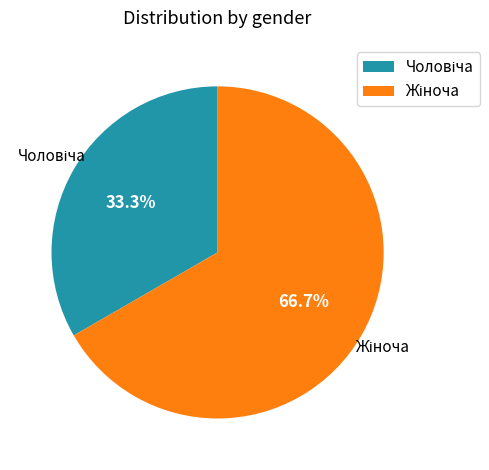

Is there a majority slice in this chart?

Yes